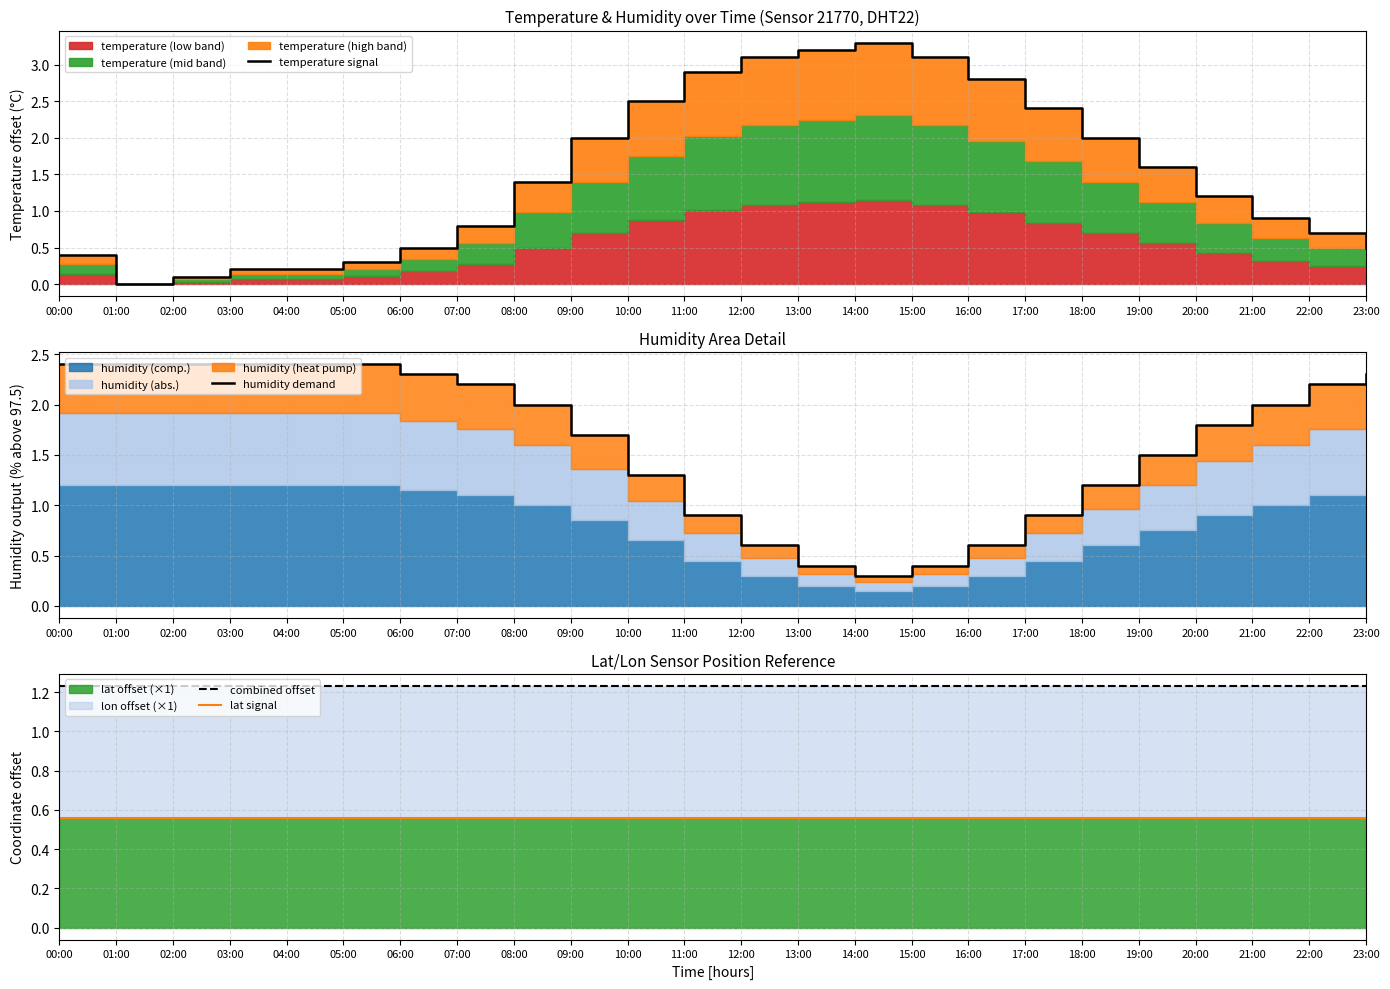

The temperature signal series shows 0.0 at 01:00. True or false?

True